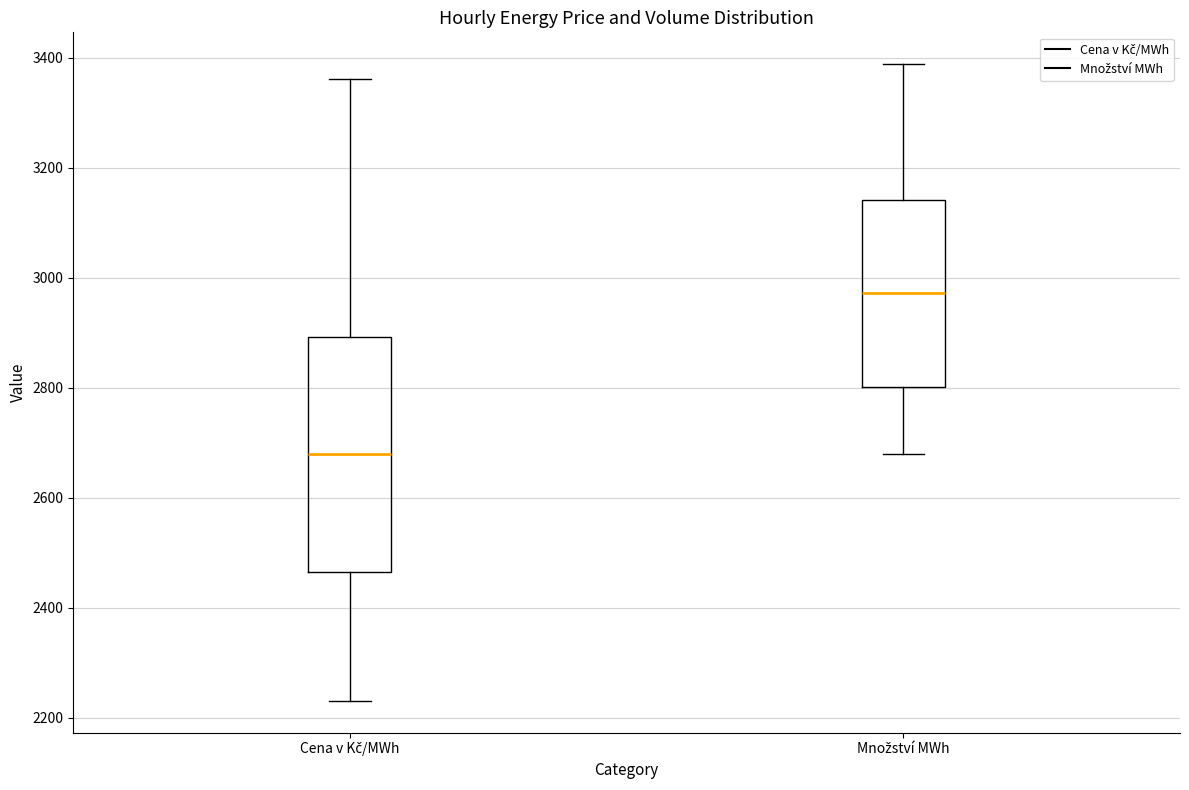

Which box is the tallest, from its lower edge to its upper edge?

Cena v Kč/MWh